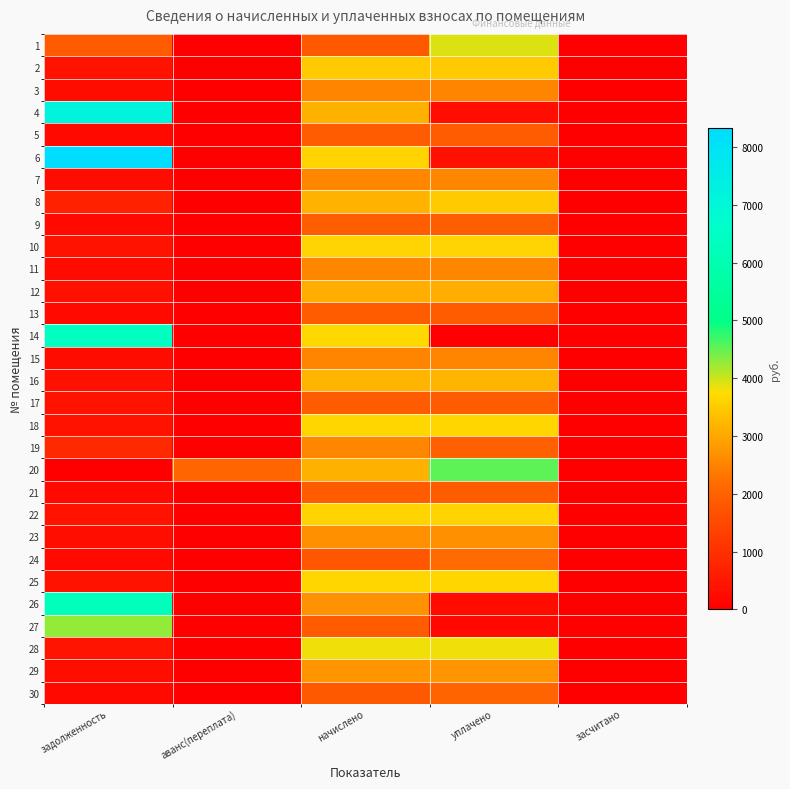

Count the number of data series in this chart.

30